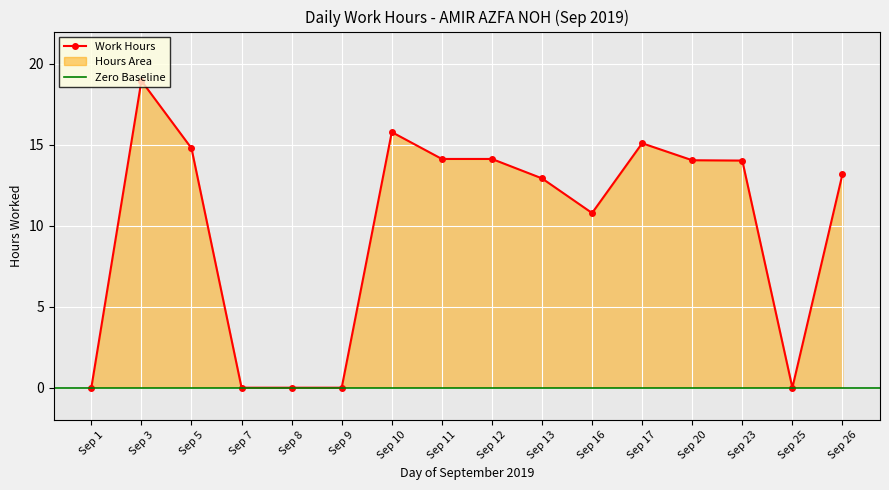

Is it true that the value at 20 is 14.0?

True